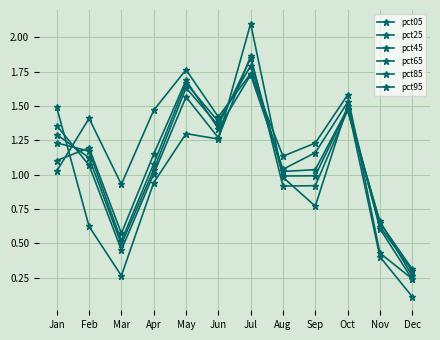

Count the number of data series in this chart.

6